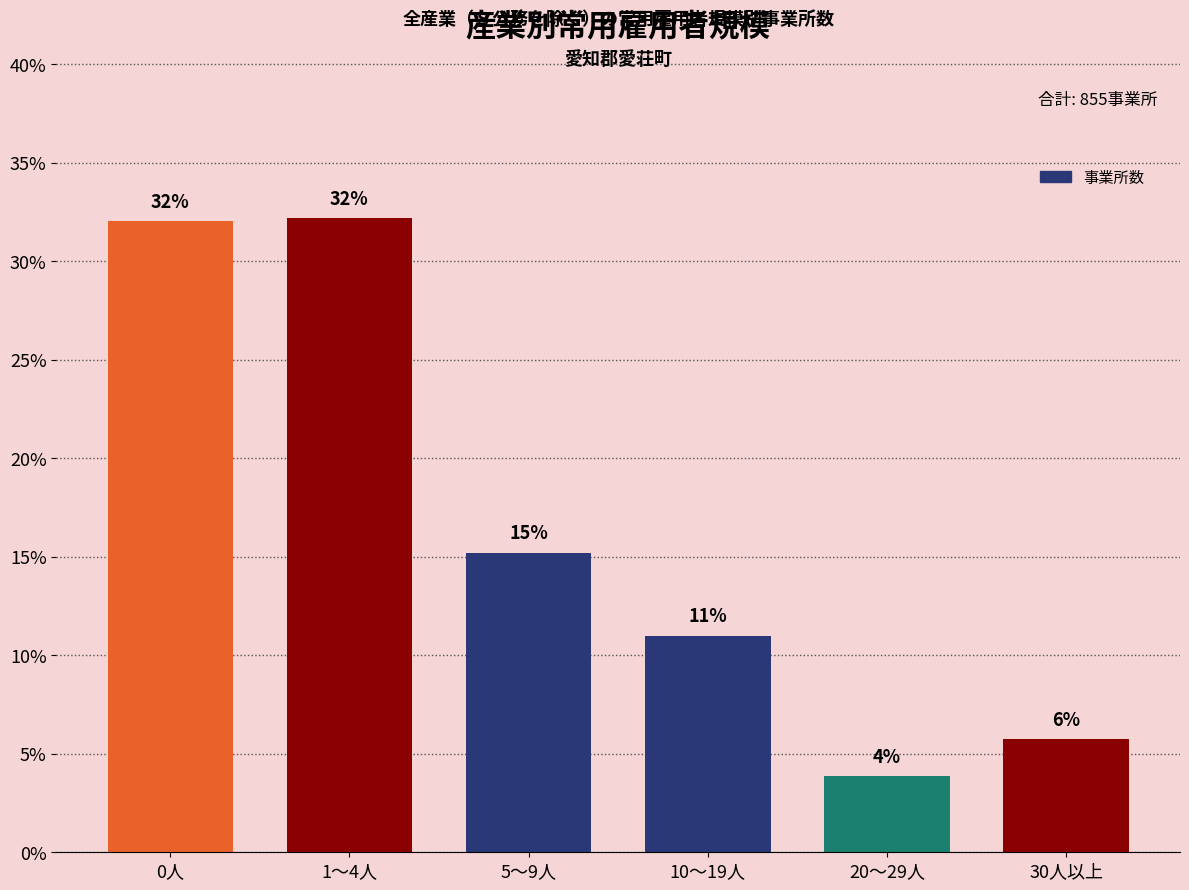

What value does the data have at 1～4人?

32.2